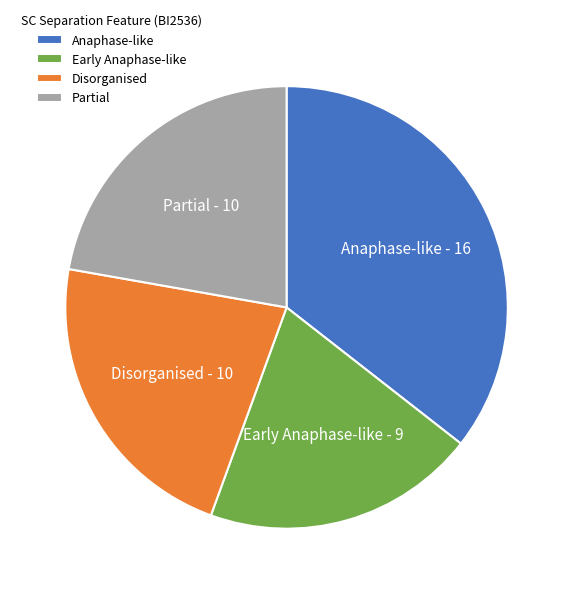

What is the largest slice in the pie chart?

Anaphase-like